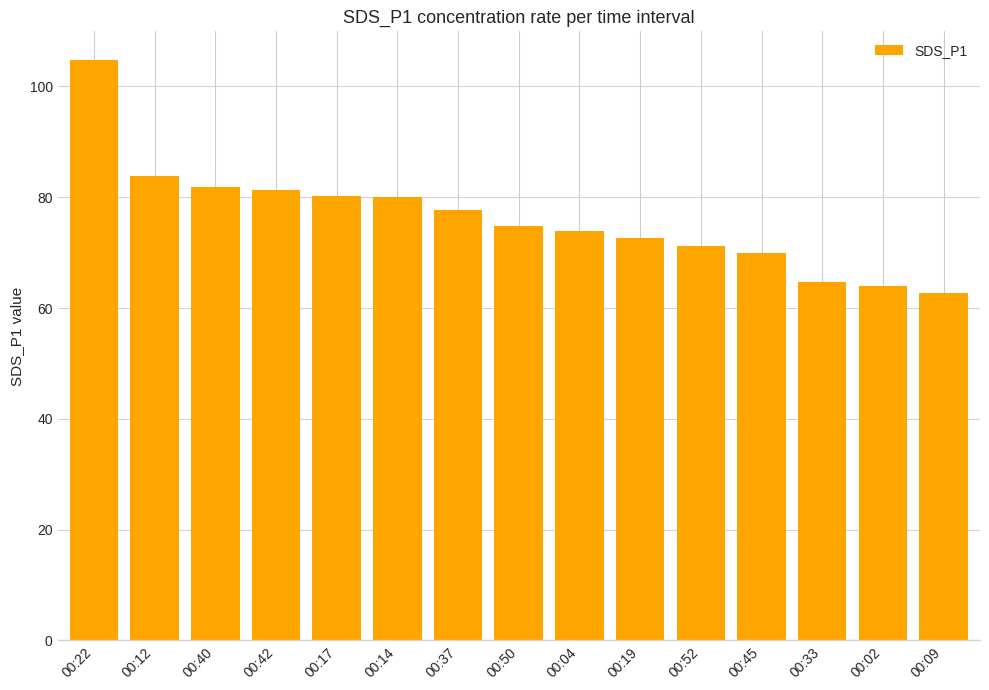

What is the difference between the second highest and second lowest values?

19.8